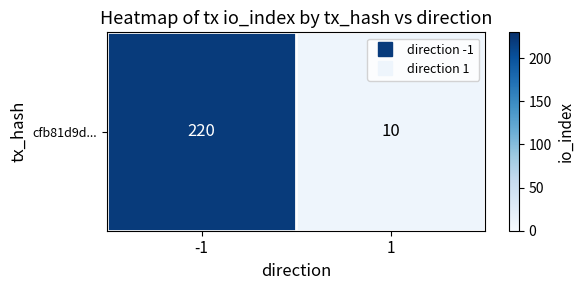

Which category has the lowest value across all series?

1